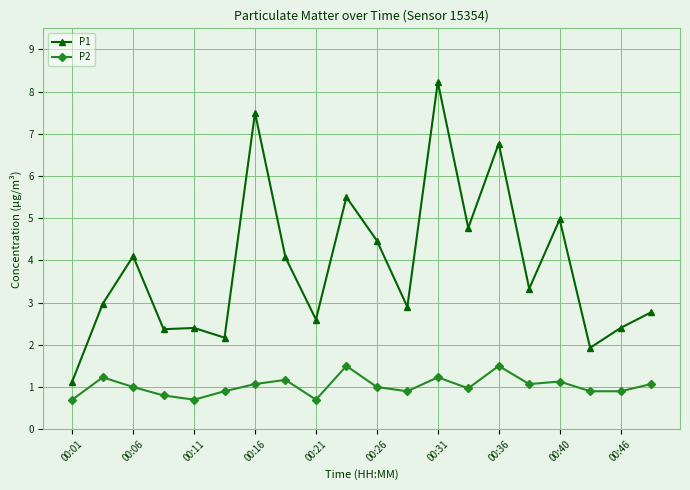

True or false: P2 and P1 intersect in this chart.

False